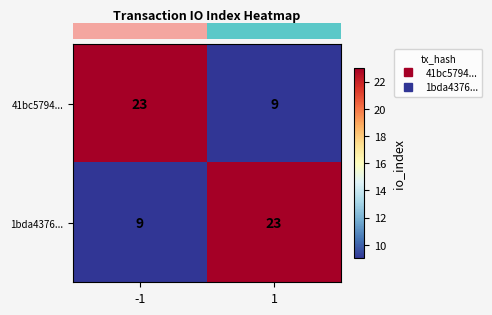

What is the greatest value displayed?

23